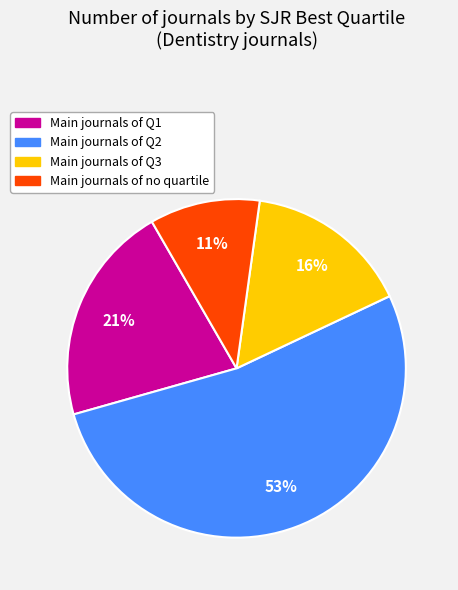

Is there a majority slice in this chart?

Yes